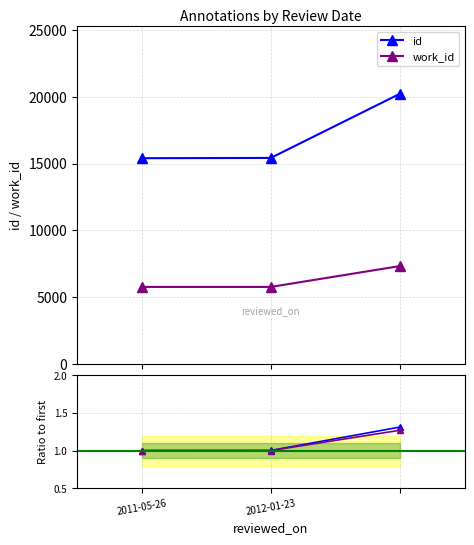

At 2, list the series in order from largest to smallest.

id, work_id, id ratio, work_id ratio